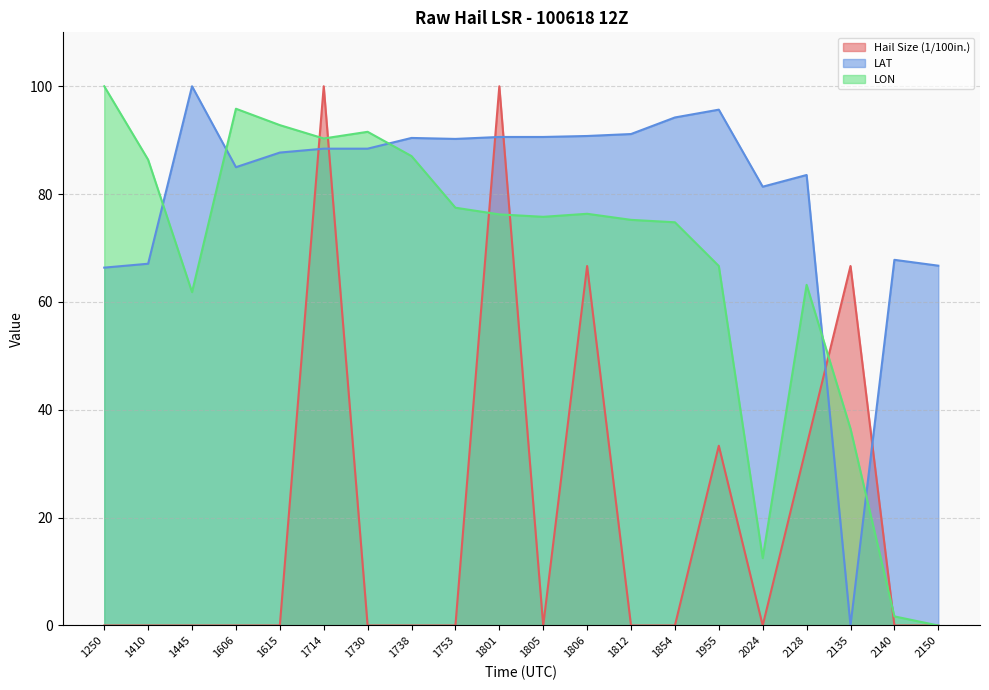

In Hail Size (1/100in.), how many points are lower than both neighbors (excluding endpoints)?

2